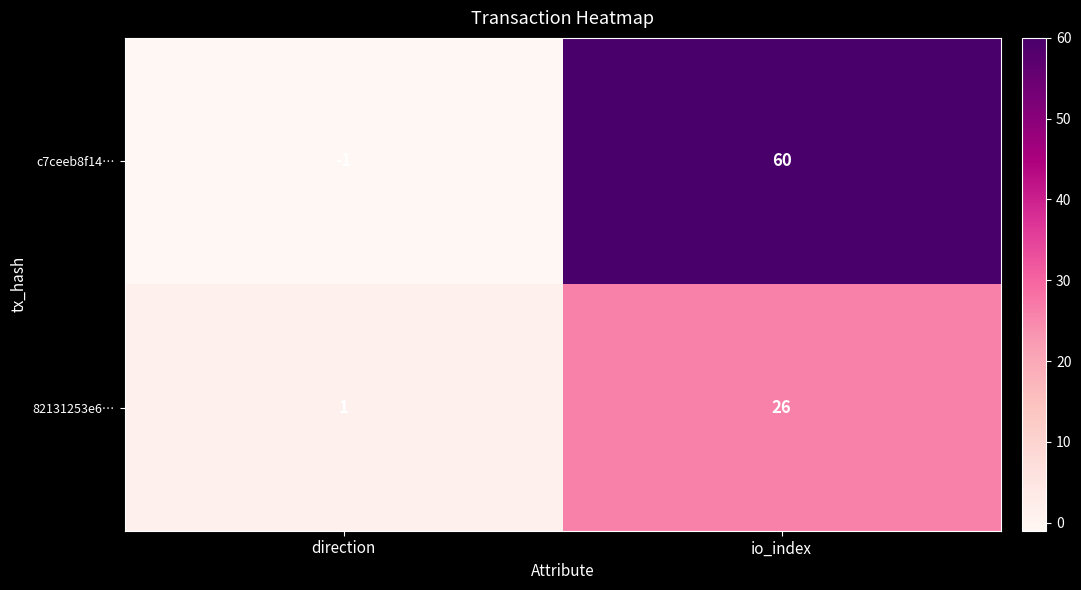

Which category has the highest value in the 82131253e6… series?

io_index